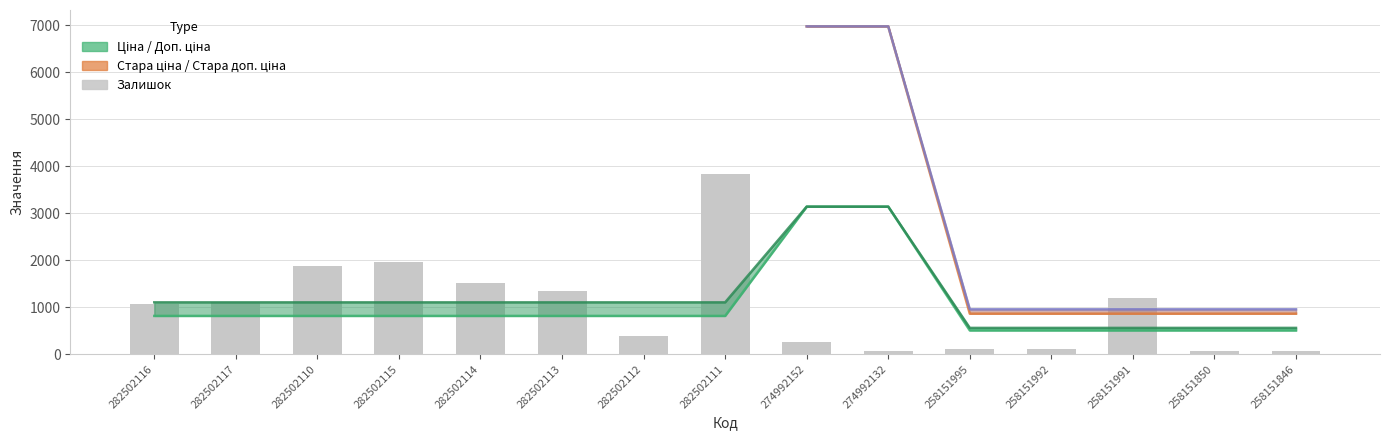

Is it true that Доп. ціна equals 558.0 at 258151846?

True